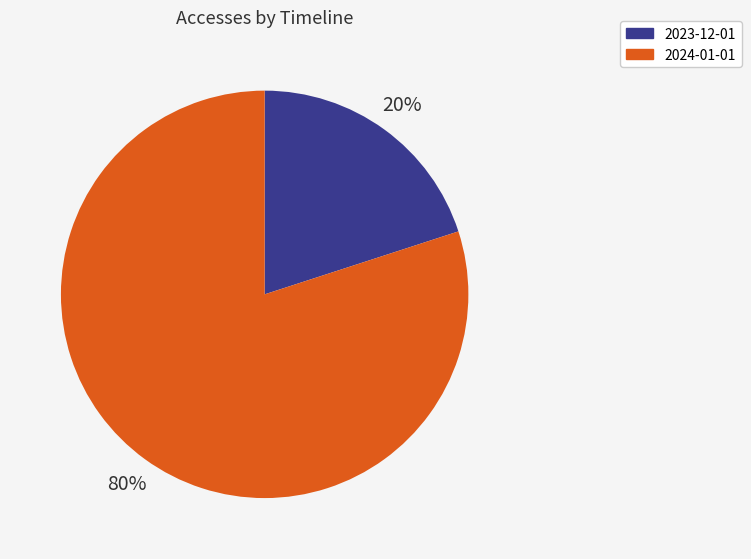

Which slice is the largest?

2024-01-01